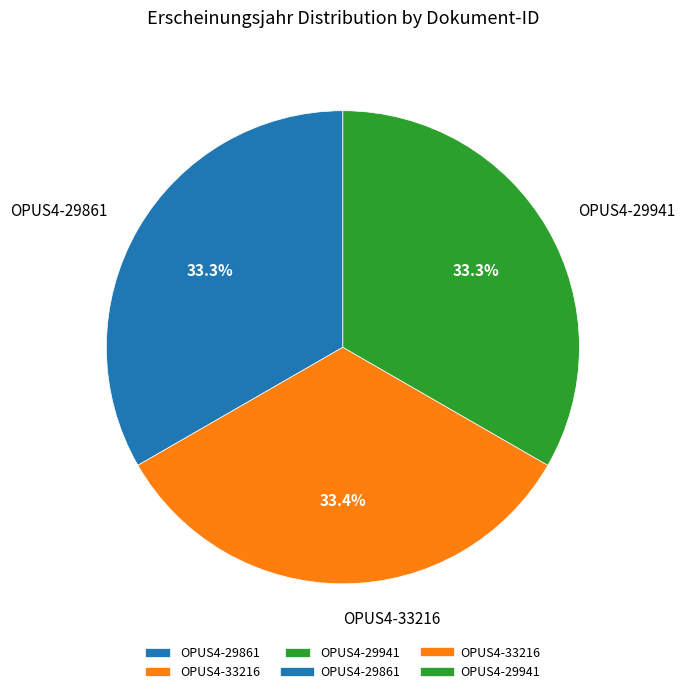

How many segments does this pie chart have?

3